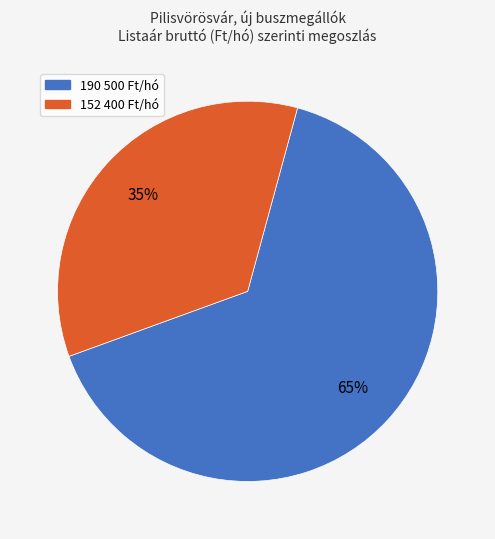

Is there a majority slice in this chart?

Yes